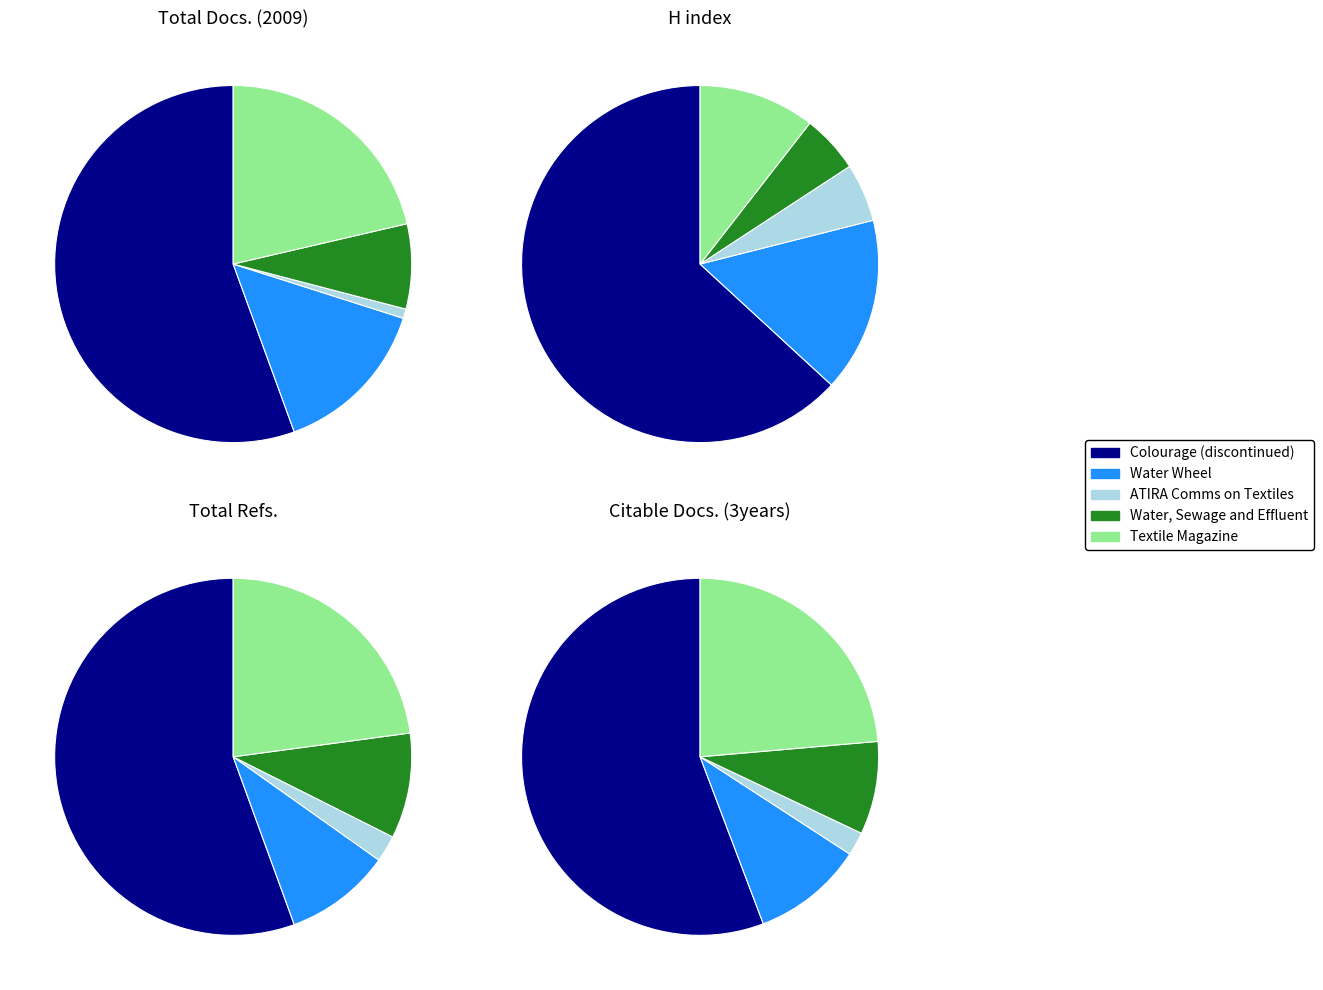

What is the smallest slice in the pie chart?

ATIRA Communications on Textiles